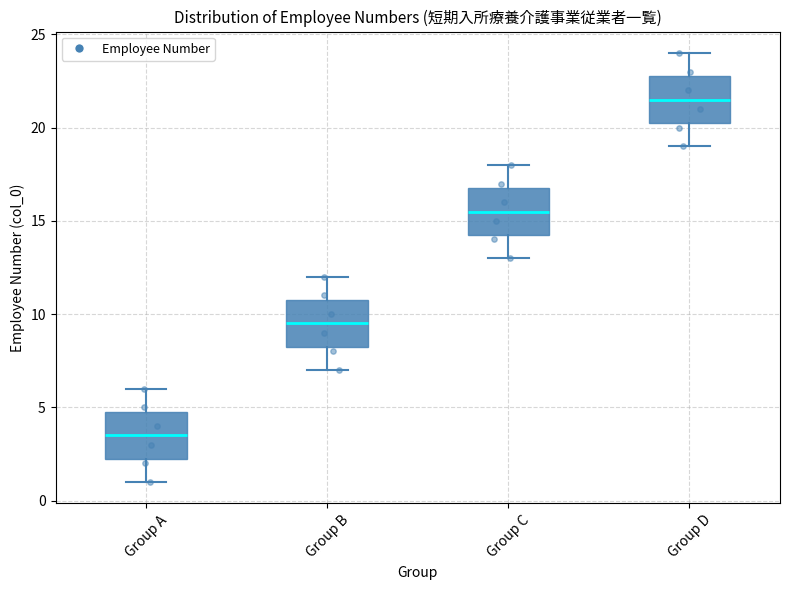

Reading left to right, read every box against the y-axis: the position of its median line, the range the box covers, and the ends of its whiskers. The values are not printed on the chart, so give them approximately, as read against the axis.

Group A: median 3.5, box 2.5 to 5.0, whiskers 1.0 to 6.0
Group B: median 9.5, box 8.5 to 11.0, whiskers 7.0 to 12.0
Group C: median 15.5, box 14.5 to 17.0, whiskers 13.0 to 18.0
Group D: median 21.5, box 20.5 to 23.0, whiskers 19.0 to 24.0